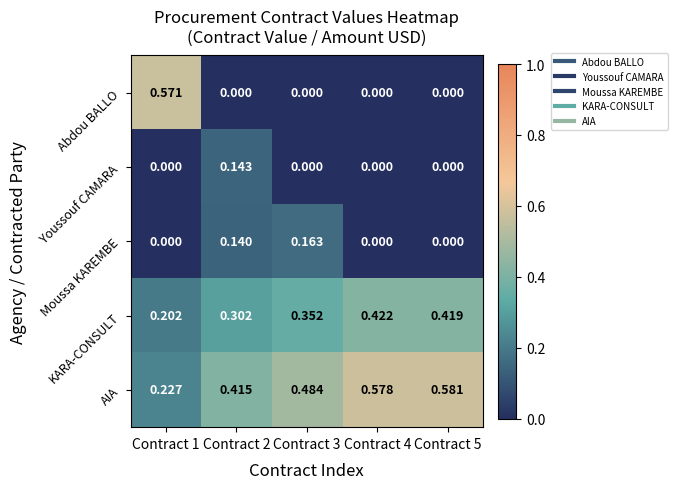

Which series has the widest spread of values?

Abdou BALLO